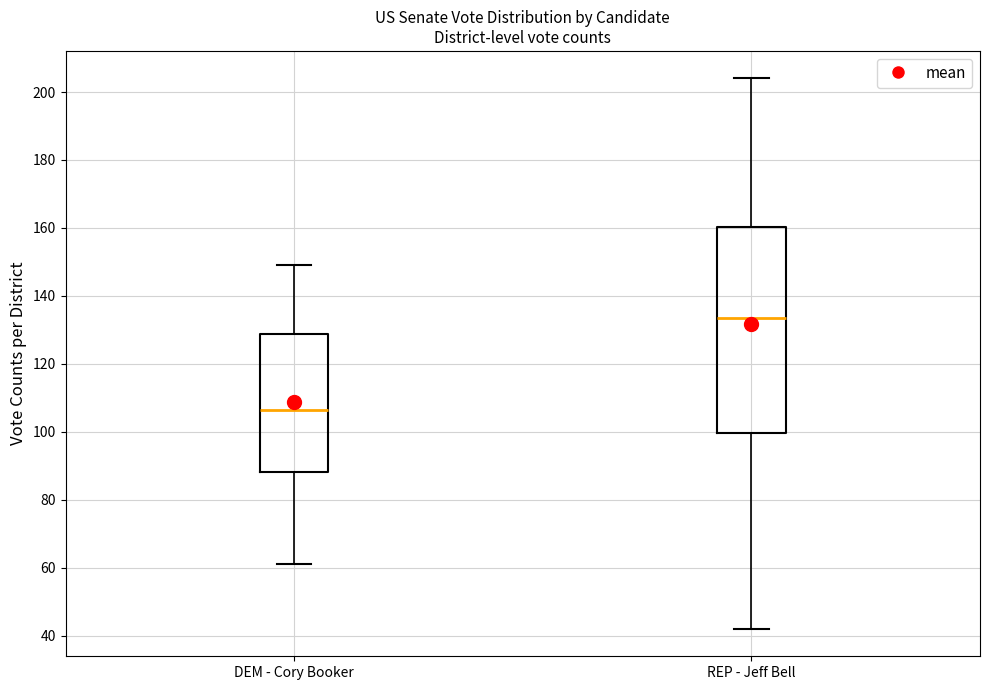

Reading left to right, read every box against the y-axis: the position of its median line, the range the box covers, and the ends of its whiskers. The values are not printed on the chart, so give them approximately, as read against the axis.

DEM - Cory Booker: median 106, box 88 to 128, whiskers 62 to 150
REP - Jeff Bell: median 134, box 100 to 160, whiskers 42 to 204